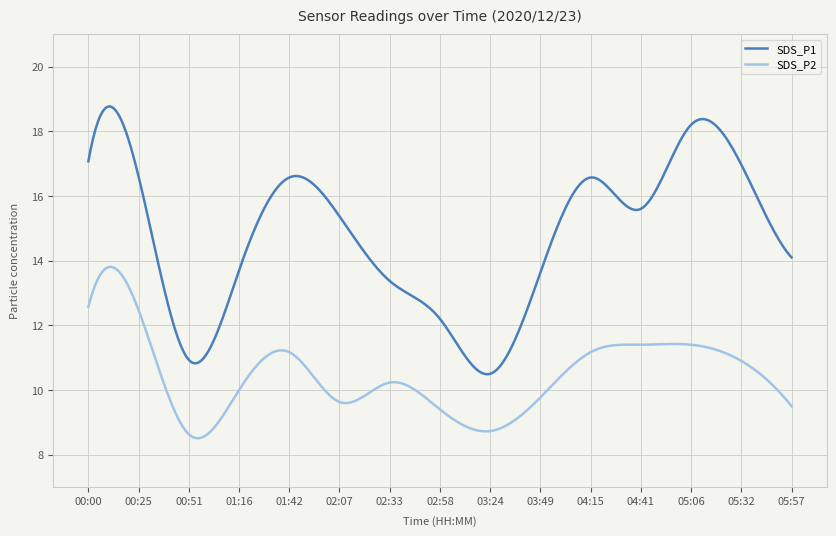

Which series has the widest spread of values?

SDS_P1